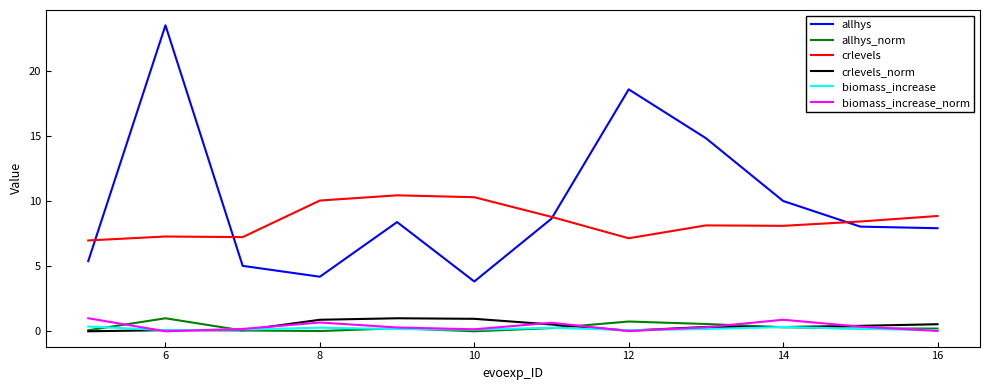

What is the maximum value for crlevels_norm?

1.0